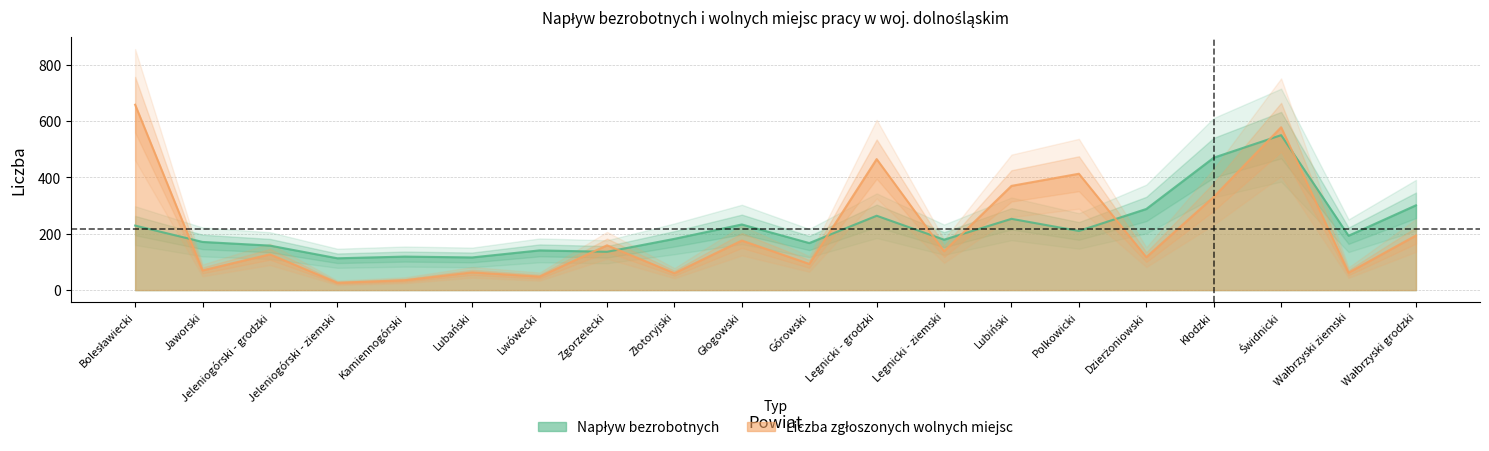

How many values in the Napływ bezrobotnych series exceed 193?

9